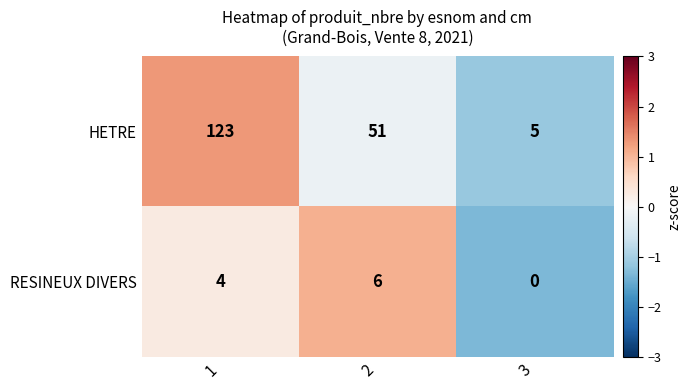

At how many categories does at least one series exceed 0?

3